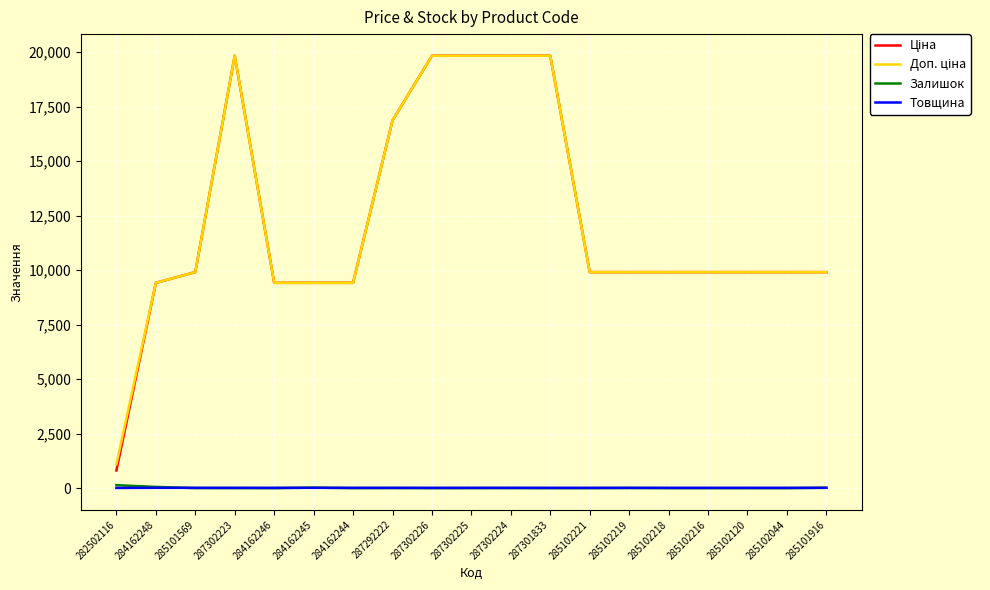

True or false: Товщина has a value of 18.0 at 285102120.

True